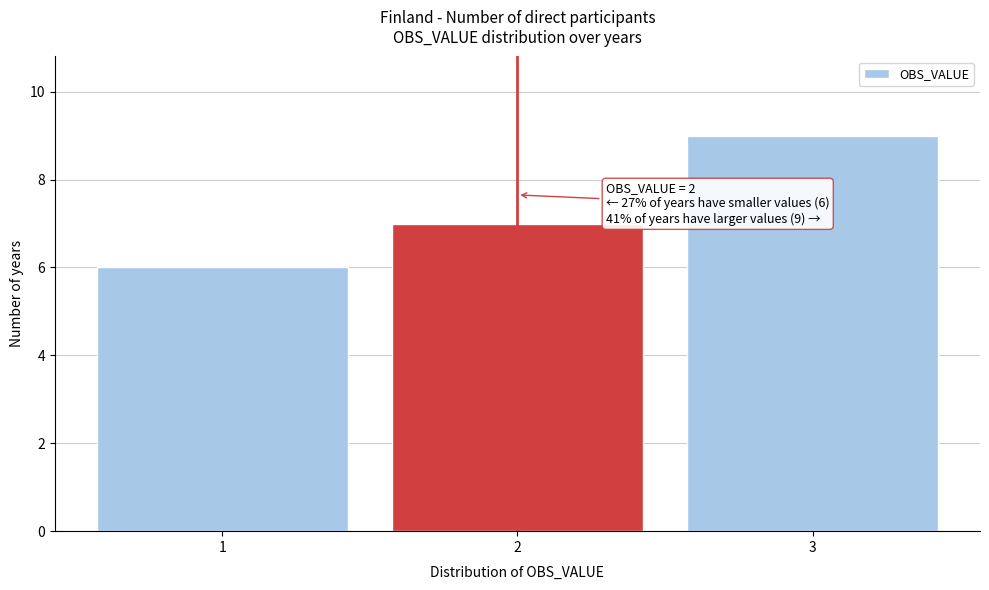

Reading left to right, extract all data points from this chart.

6	7	9